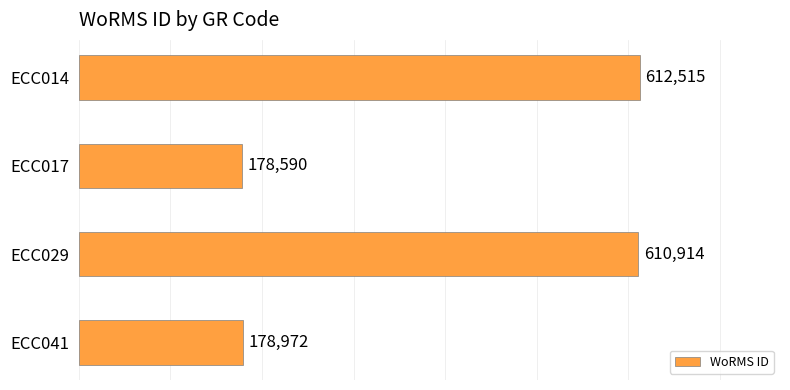

What is the difference between the maximum and second lowest values?

433543